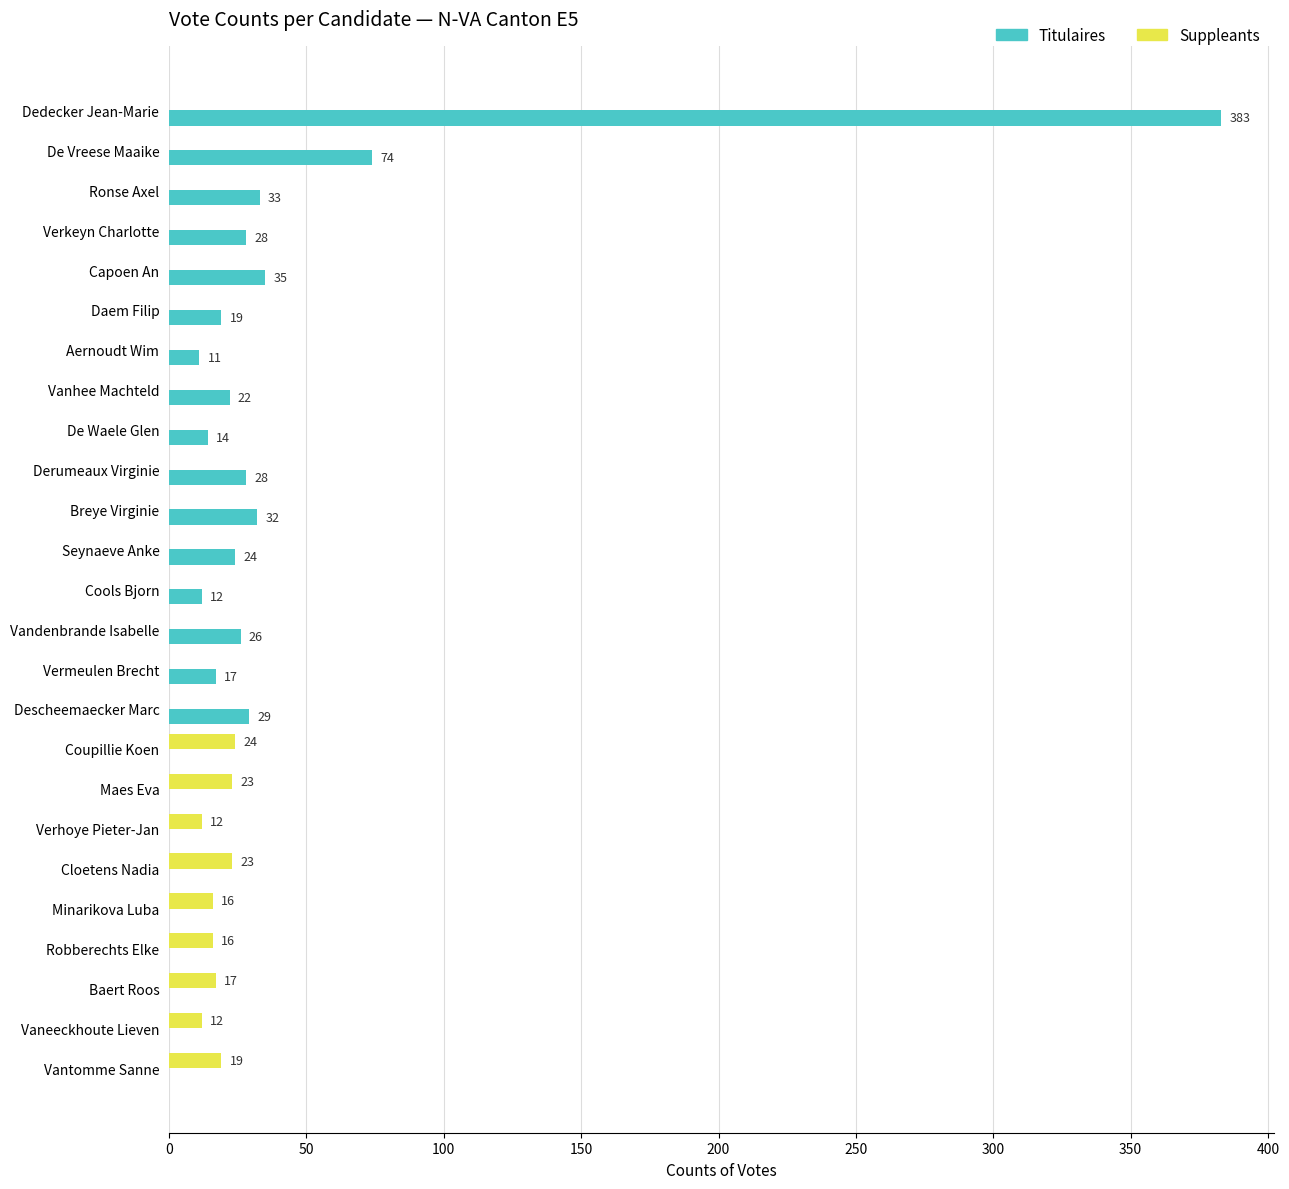

Which series has the largest total across all categories?

Titulaires